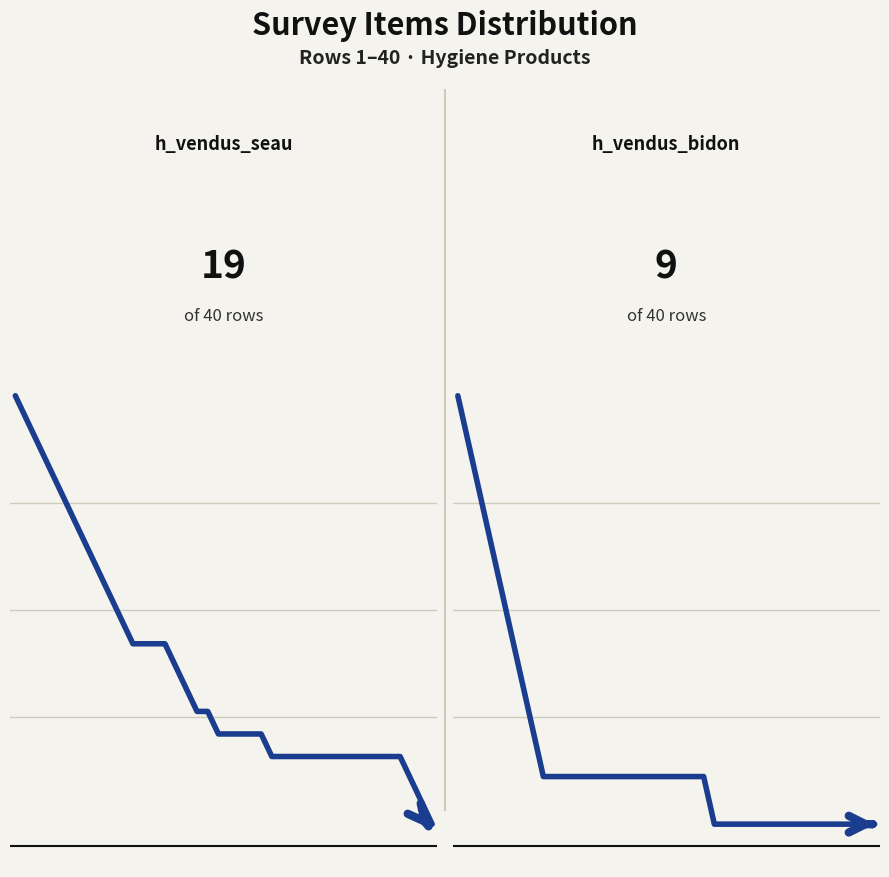

The value of h_vendus_bidon at 32 is -6. True or false?

False